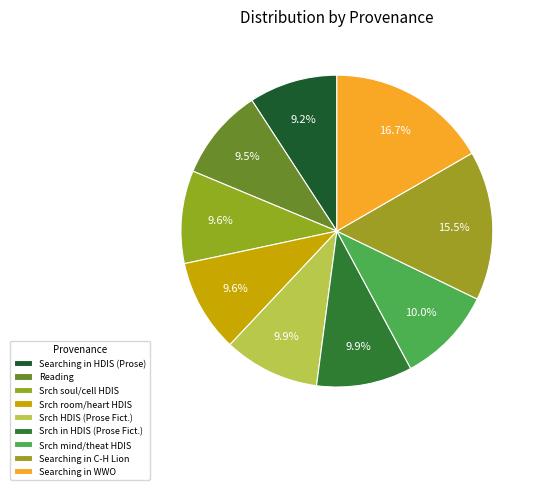

Does any single category account for the majority?

No